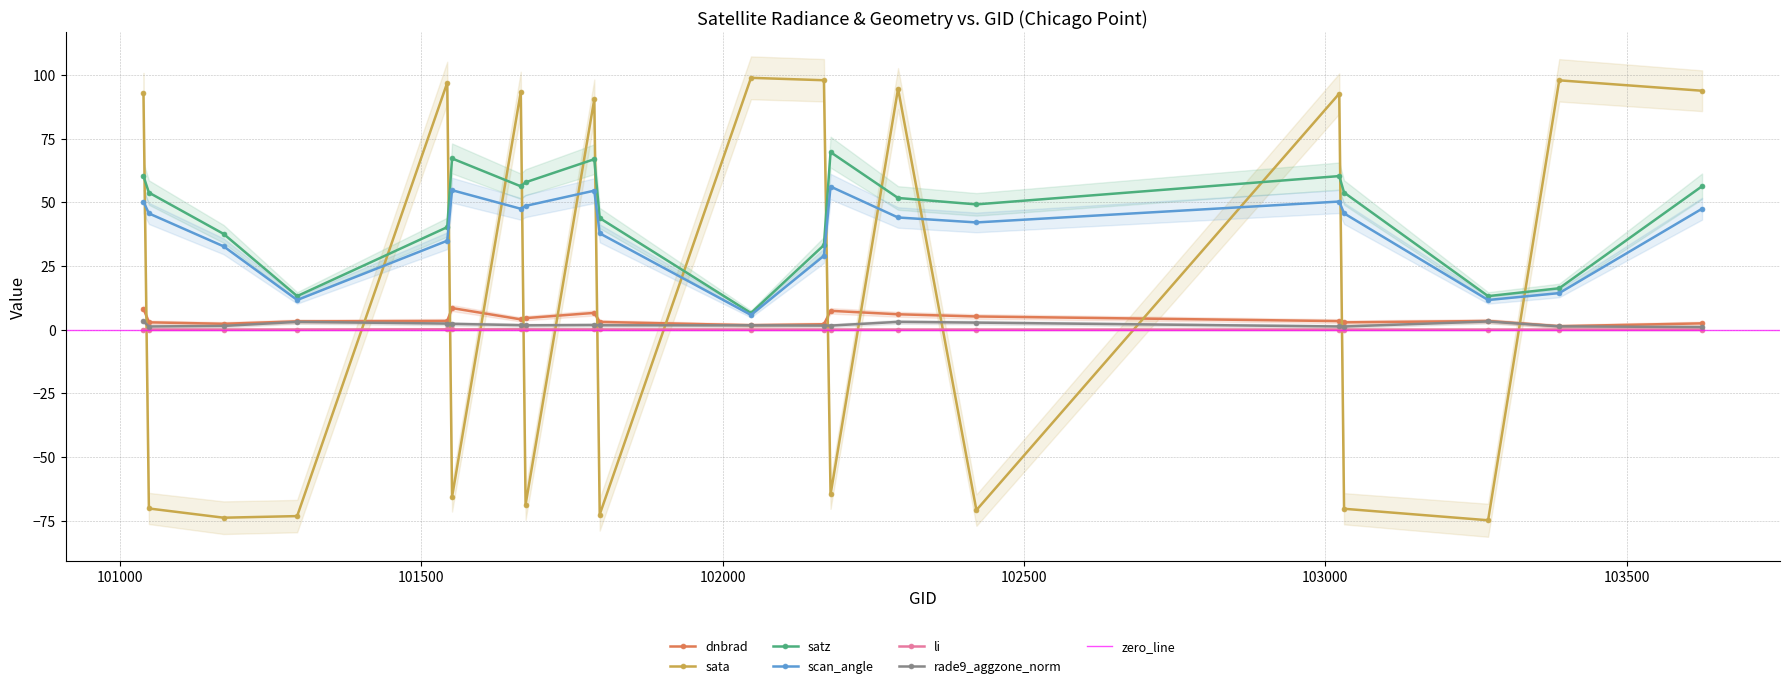

Reading left to right, list all the values displayed in this chart.

dnbrad: 8.3	2.8	2.3	3.2	3.4	8.5	4.0	4.5	6.6	3.0	1.7	2.1	7.4	6.0	5.2	3.3	2.8	3.4	1.3	2.4
sata: 92.9	-70.3	-73.9	-73.3	97.0	-65.7	93.3	-68.8	90.5	-72.7	98.9	97.9	-64.8	94.6	-70.9	92.7	-70.4	-74.9	97.9	93.8
satz: 60.3	53.8	37.6	13.2	40.2	67.2	56.3	57.9	66.9	43.8	6.5	33.2	69.7	51.7	49.2	60.3	53.8	13.1	16.2	56.3
scan_angle: 50.3	45.6	32.7	11.6	34.9	54.8	47.5	48.6	54.6	37.8	5.8	29.0	56.2	44.0	42.1	50.3	45.7	11.6	14.3	47.5
li: 0.0	0.0	0.0	0.0	0.1	0.1	0.1	0.1	0.1	0.1	0.0	0.0	0.0	0.0	0.0	0.0	0.0	0.0	0.0	0.0
rade9_aggzone_norm: 3.3	1.2	1.4	3.0	2.4	2.2	1.7	1.7	1.8	1.7	1.7	1.6	1.6	3.0	2.7	1.2	1.2	3.2	1.3	1.0